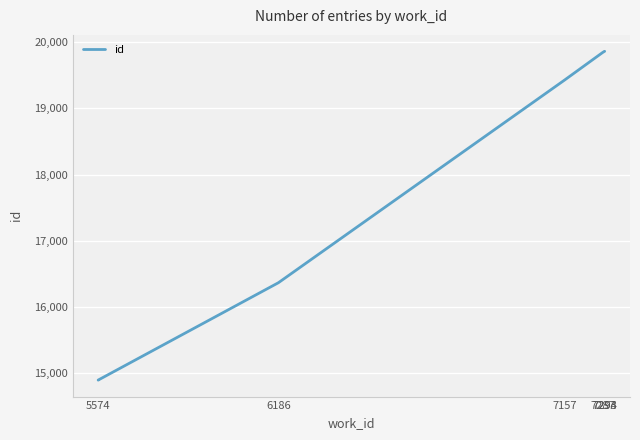

What position from the right is 7293?

3